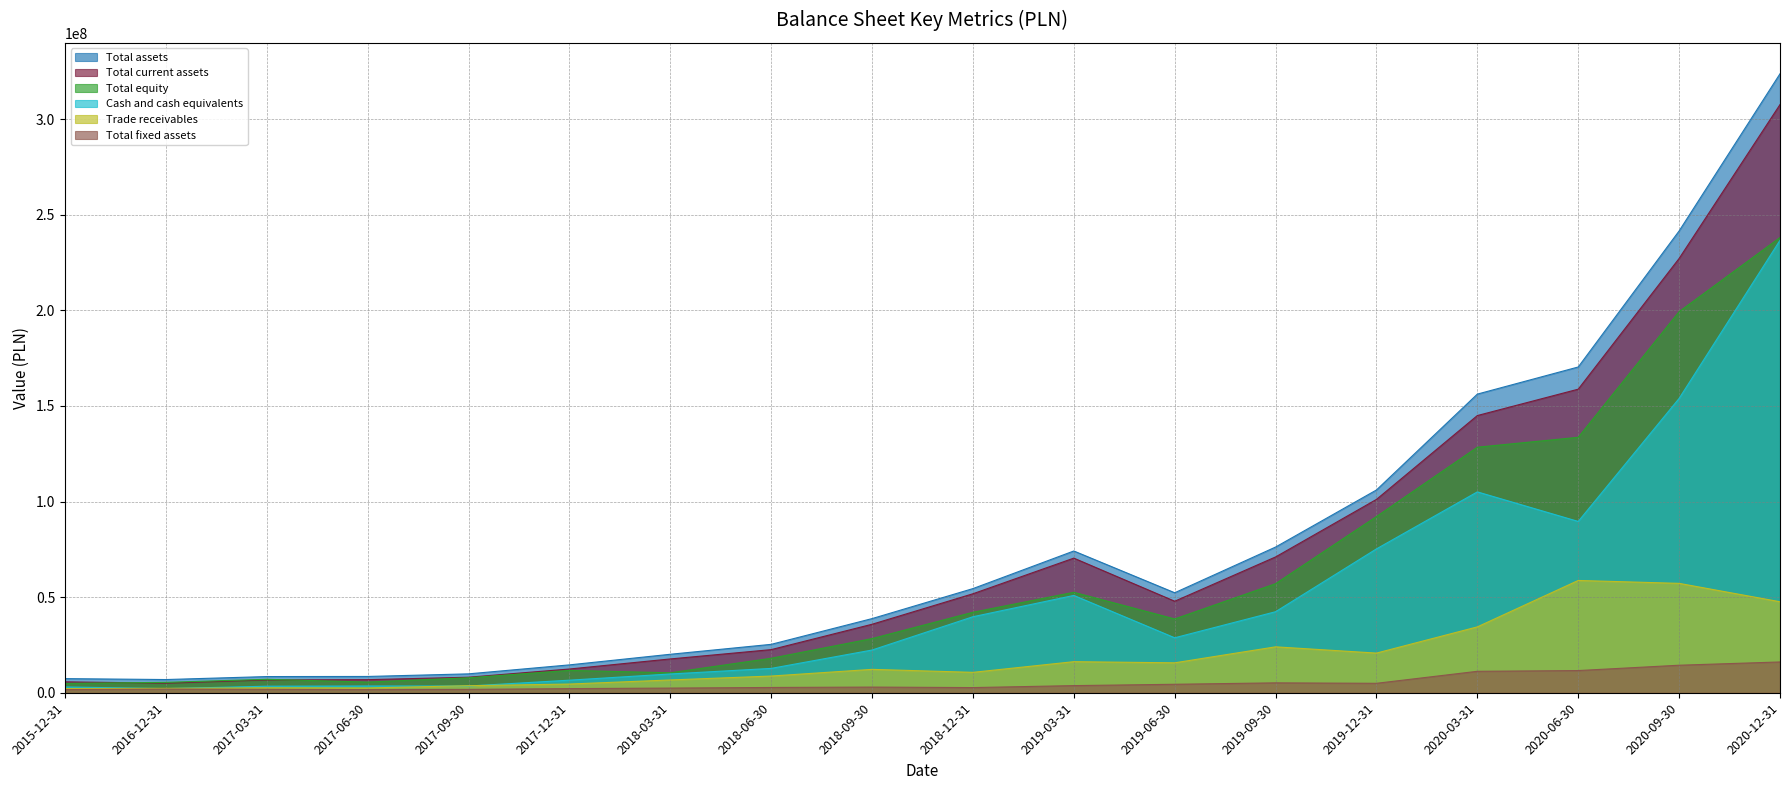

True or false: Total current assets and Total assets cross at least once.

False